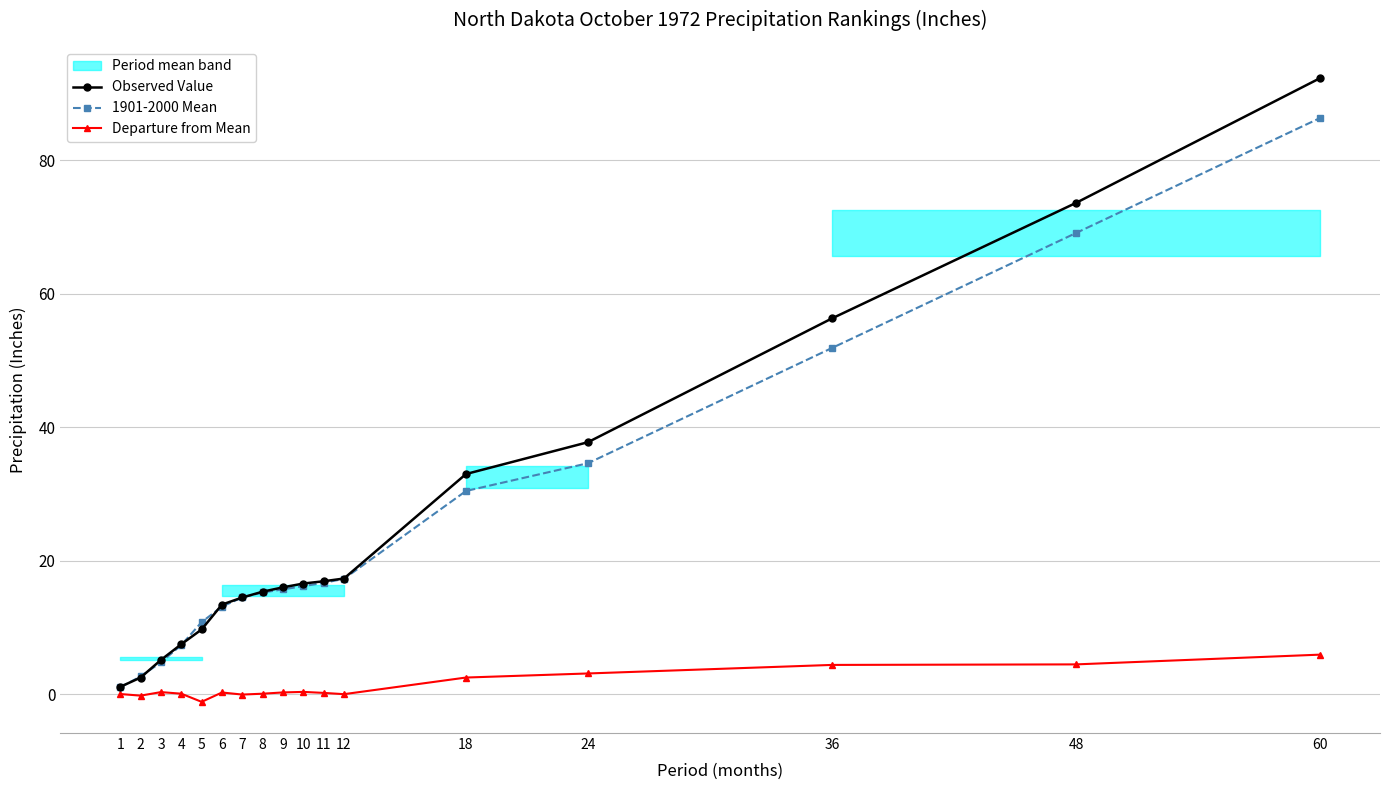

How many values in the 1901-2000 Mean series exceed 15?

10